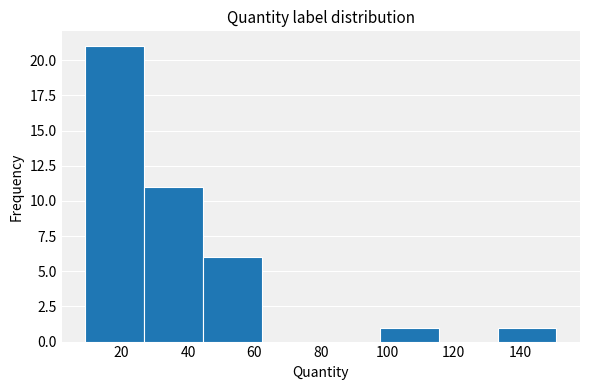

Reading left to right, list every bar in this chart as the range it spans on the x-axis followed by its height. Neither the bar edges nor the heights are printed on the chart, so give them approximately, as read against the axes.

10 to 26: 21
26 to 44: 11
44 to 62: 6
62 to 80: 0
80 to 98: 0
98 to 116: 1
116 to 134: 0
134 to 152: 1